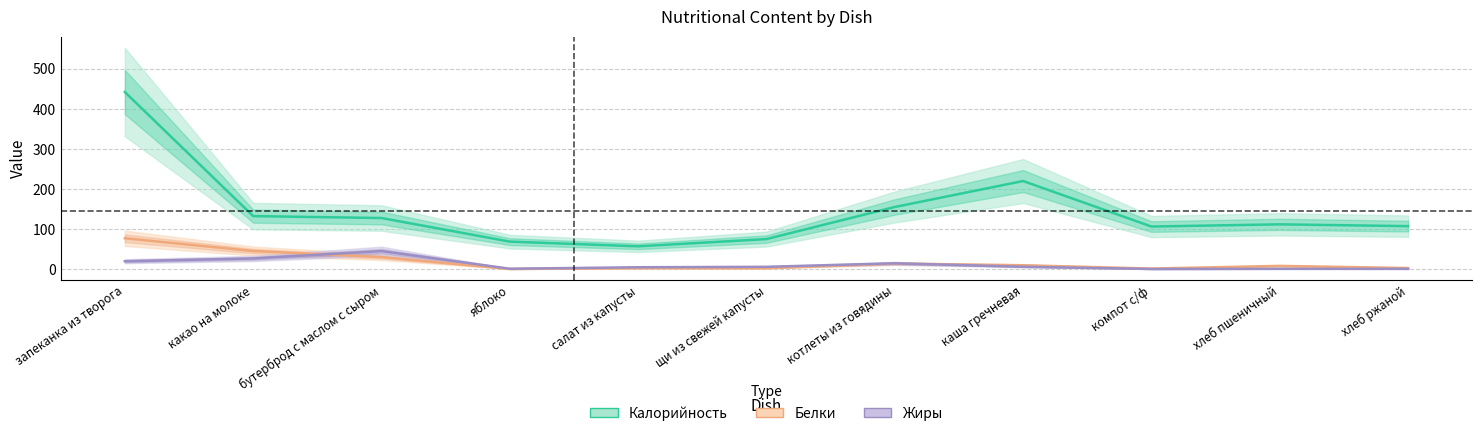

How many data points does each series have?

11